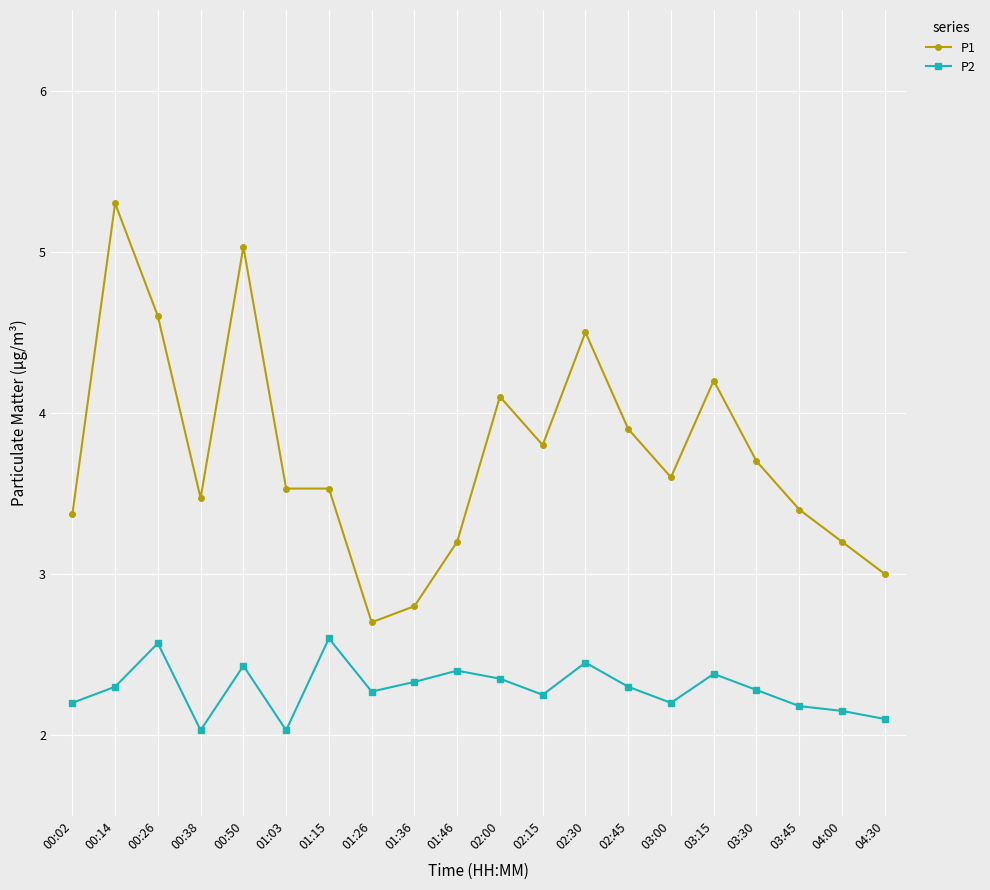

True or false: P2 and P1 cross at least once.

False